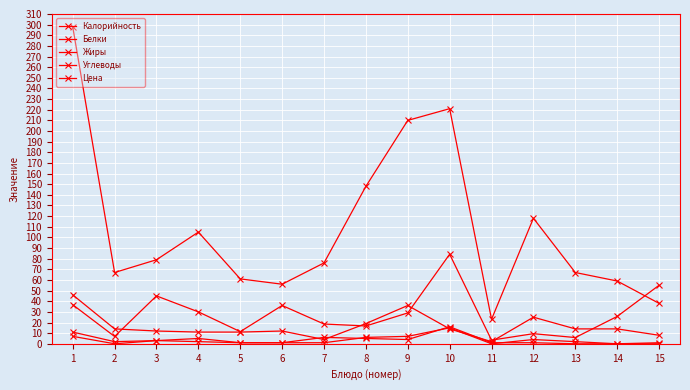

How many data points does each series have?

15